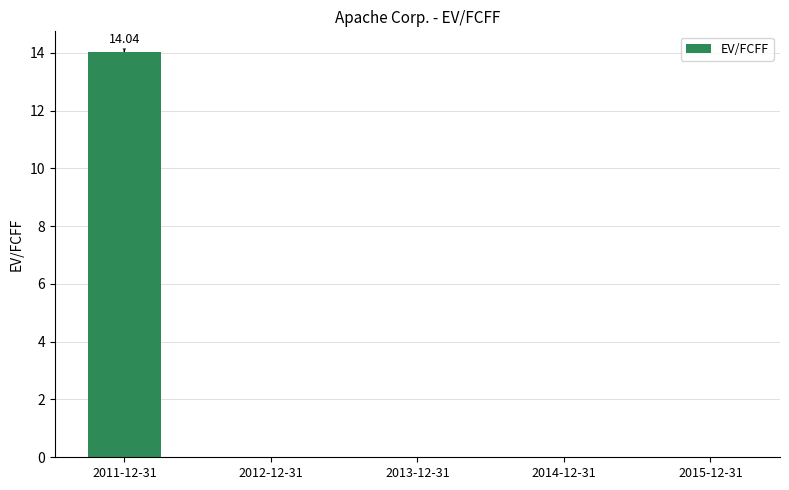

Reading left to right, transcribe all the data shown in this chart.

2011-12-31=14.0	2012-12-31=0.0	2013-12-31=0.0	2014-12-31=0.0	2015-12-31=0.0